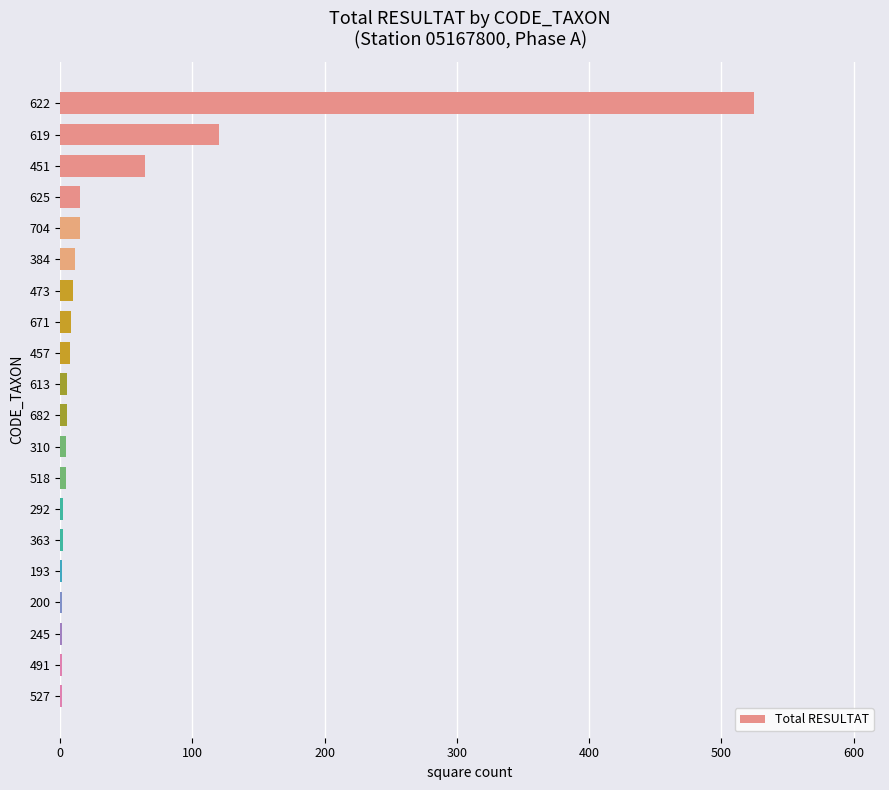

What is the maximum value shown in the chart?

525